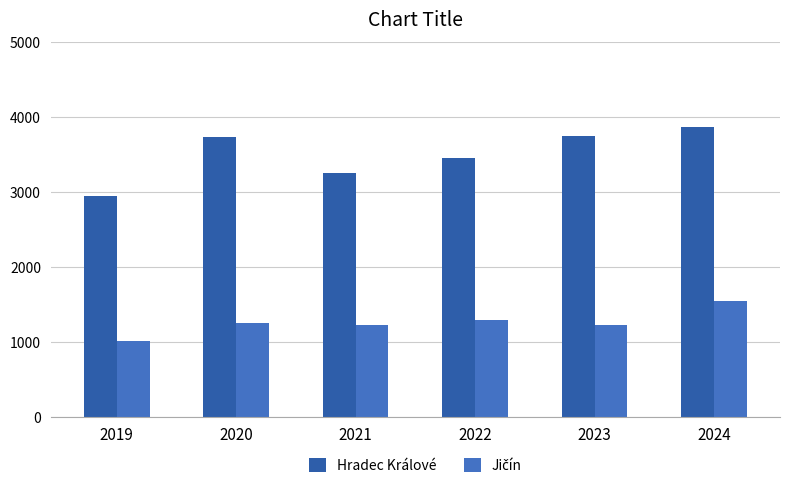

What is the average value of the Jičín series?

1268